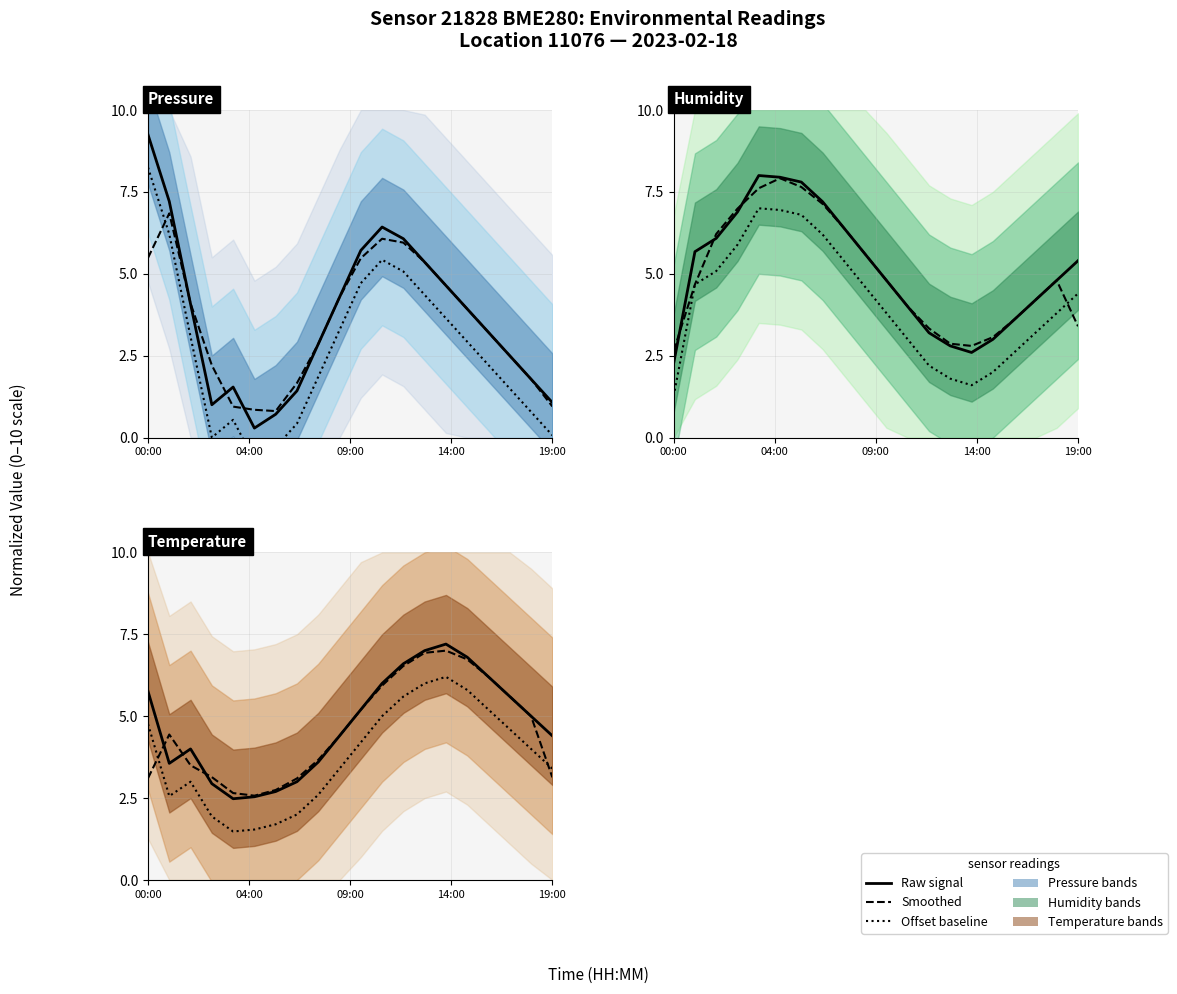

The pressure series shows 6.1 at 12:00. True or false?

True